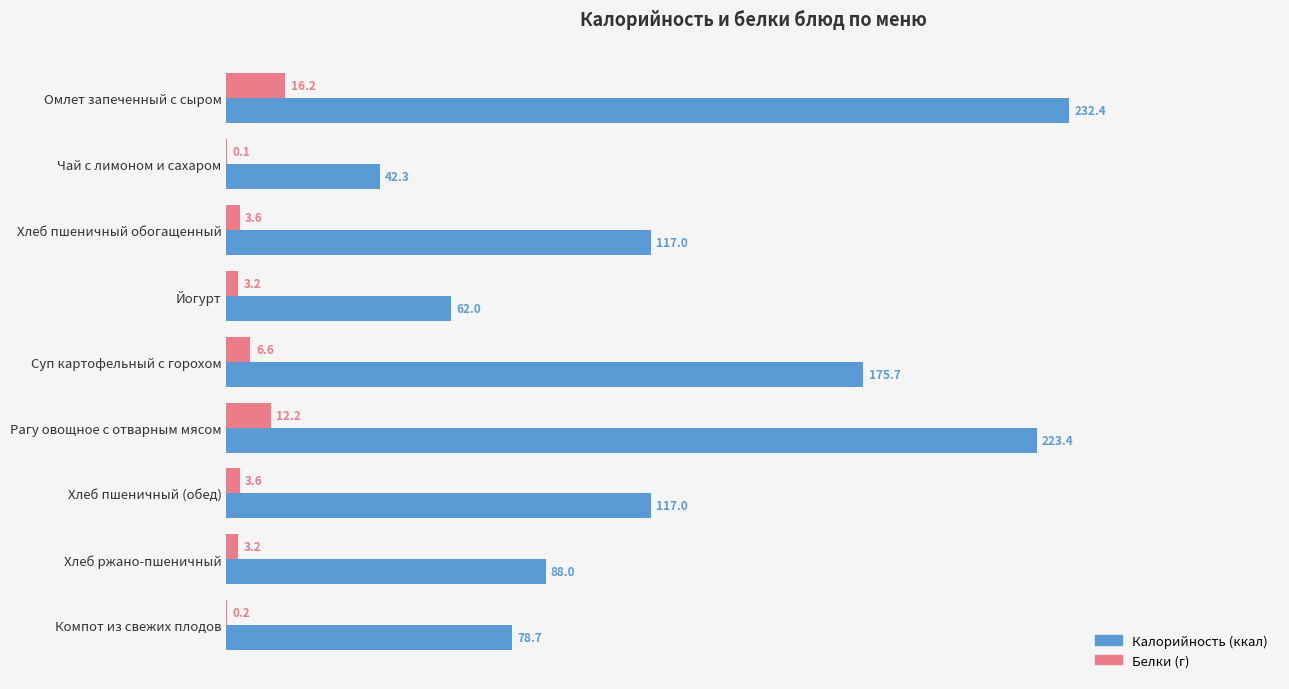

At which category is the sum across all series the highest?

Омлет запеченный с сыром